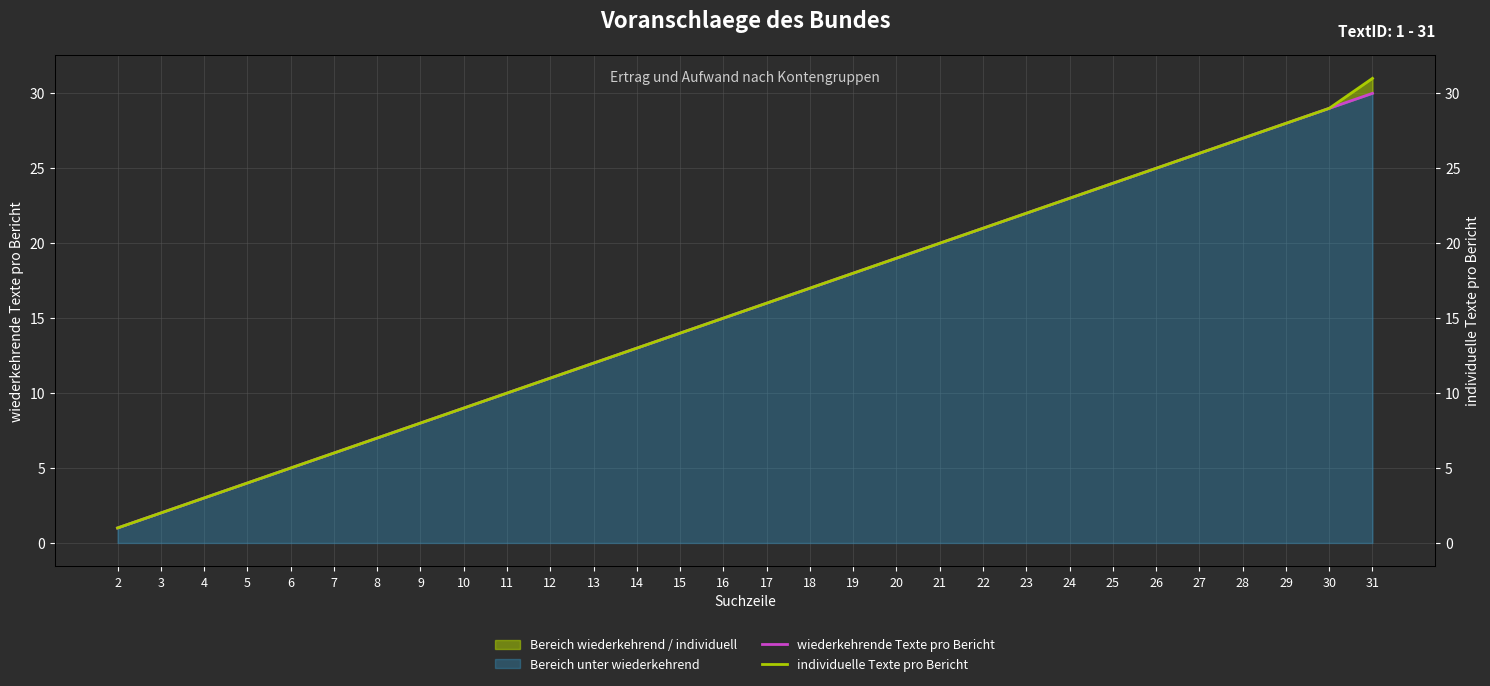

Reading left to right, what are all the values shown in this chart?

wiederkehrende Texte pro Bericht: 1	2	3	4	5	6	7	8	9	10	11	12	13	14	15	16	17	18	19	20	21	22	23	24	25	26	27	28	29	30
individuelle Texte pro Bericht: 1	2	3	4	5	6	7	8	9	10	11	12	13	14	15	16	17	18	19	20	21	22	23	24	25	26	27	28	29	31